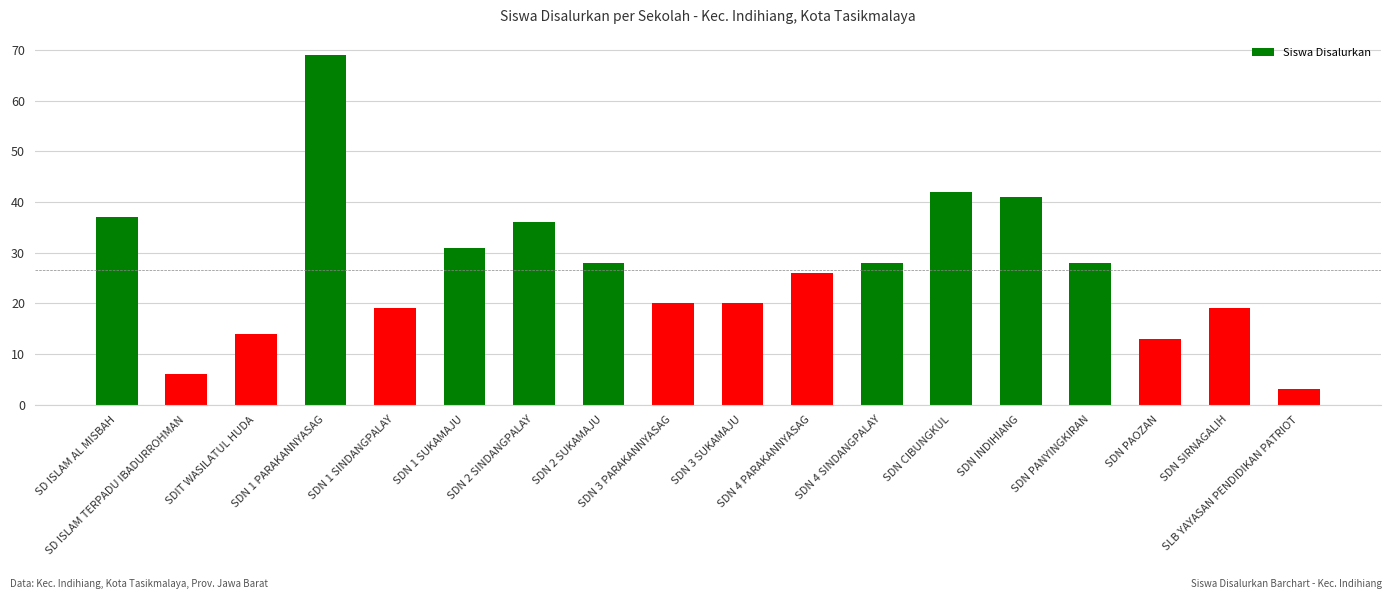

What is the difference between the second highest and second lowest values?

36